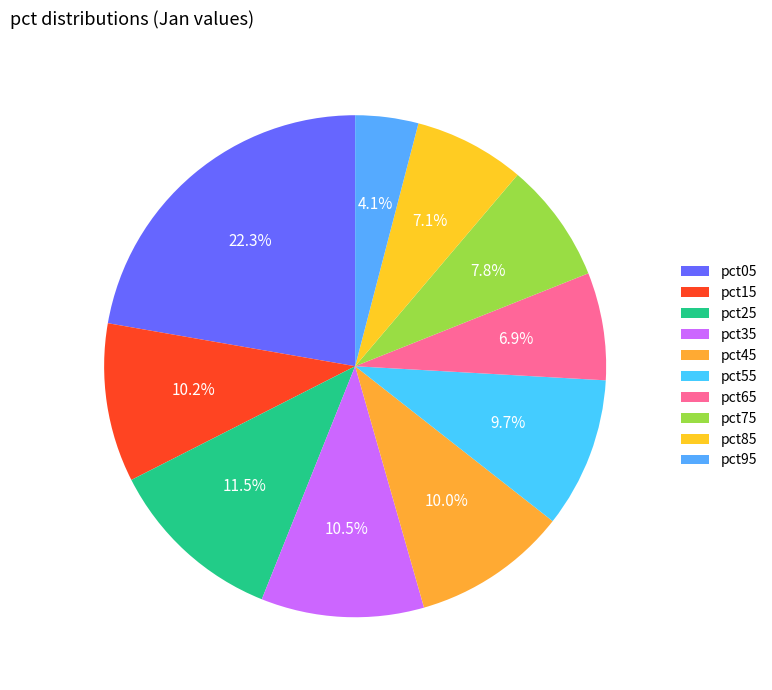

To the nearest percent, what is the difference between the largest and smallest slice percentages?

18%